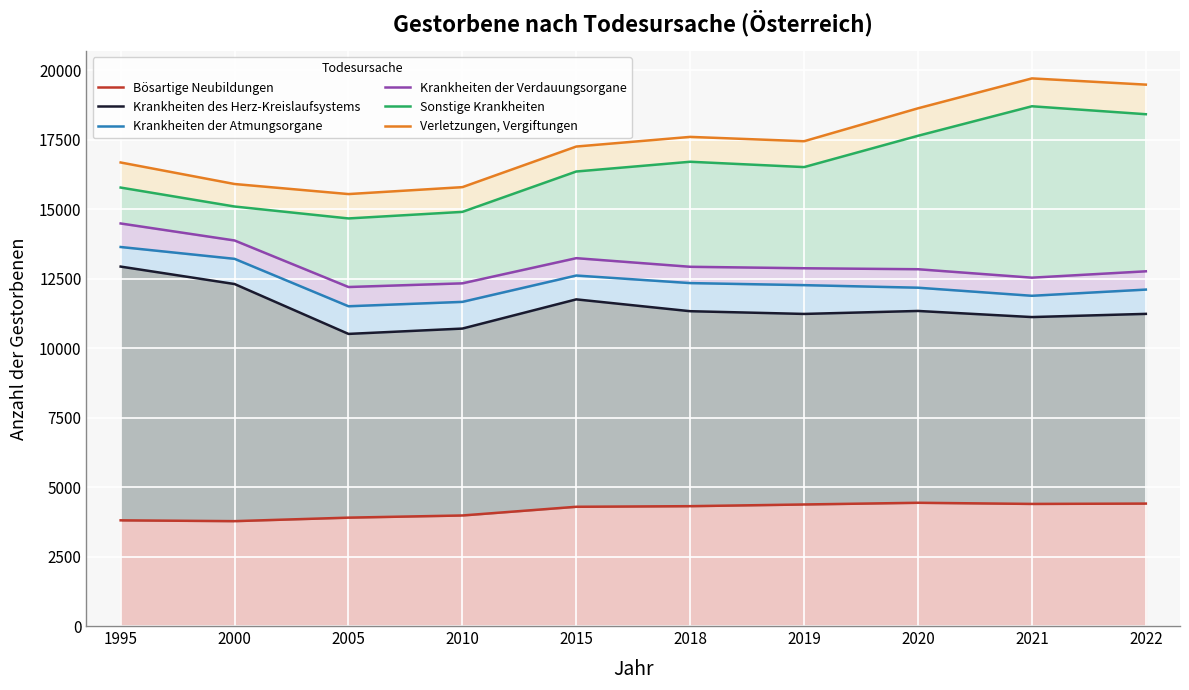

Reading left to right, list all the values displayed in this chart.

Bösartige Neubildungen: 1995=3804	2000=3775	2005=3901	2010=3979	2015=4292	2018=4314	2019=4375	2020=4436	2021=4395	2022=4407
Krankheiten des Herz-Kreislaufsystems: 1995=12937	2000=12309	2005=10514	2010=10706	2015=11757	2018=11331	2019=11233	2020=11340	2021=11120	2022=11235
Krankheiten der Atmungsorgane: 1995=13642	2000=13216	2005=11509	2010=11667	2015=12615	2018=12343	2019=12269	2020=12177	2021=11886	2022=12109
Krankheiten der Verdauungsorgane: 1995=14489	2000=13877	2005=12202	2010=12334	2015=13240	2018=12930	2019=12877	2020=12842	2021=12538	2022=12767
Sonstige Krankheiten: 1995=15781	2000=15099	2005=14670	2010=14906	2015=16359	2018=16710	2019=16518	2020=17645	2021=18707	2022=18421
Verletzungen, Vergiftungen: 1995=16684	2000=15909	2005=15547	2010=15796	2015=17258	2018=17605	2019=17449	2020=18634	2021=19710	2022=19486